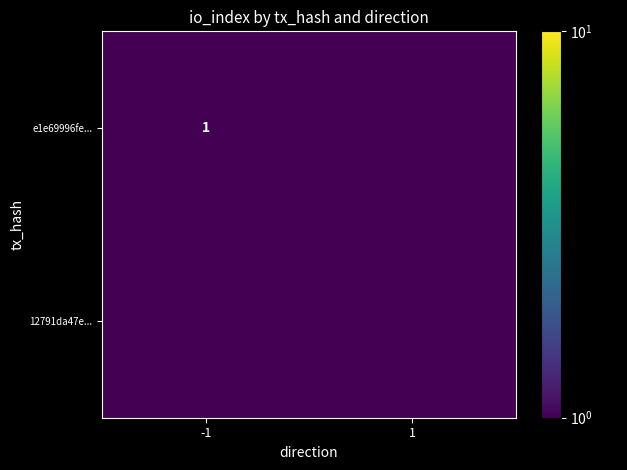

True or false: e1e69996fe... has a value of 0.6 at -1.

False